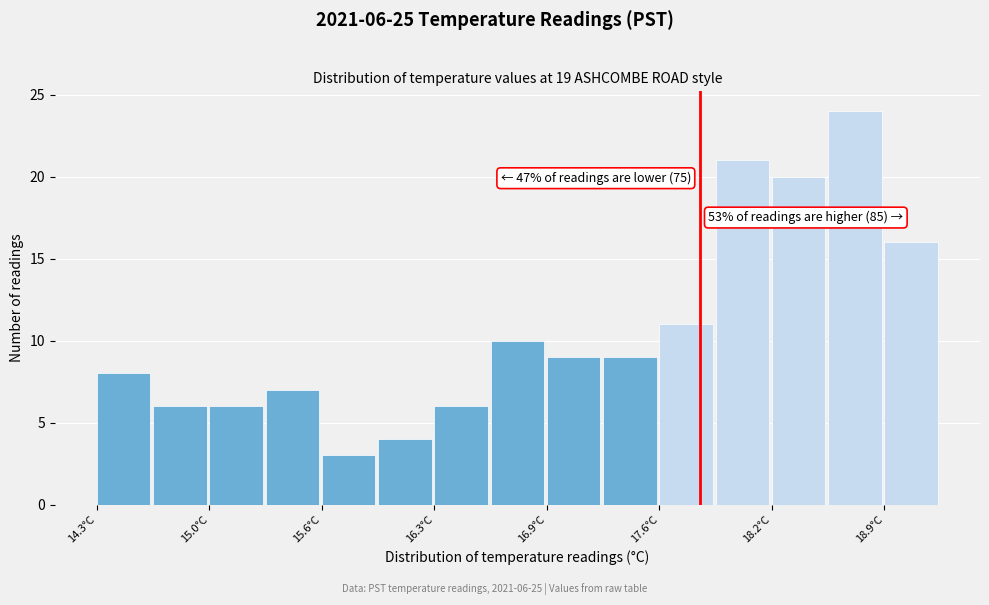

Around what value on the x-axis is the tallest bar? Give the approximate position of its centre, as read against the axis.

18.7